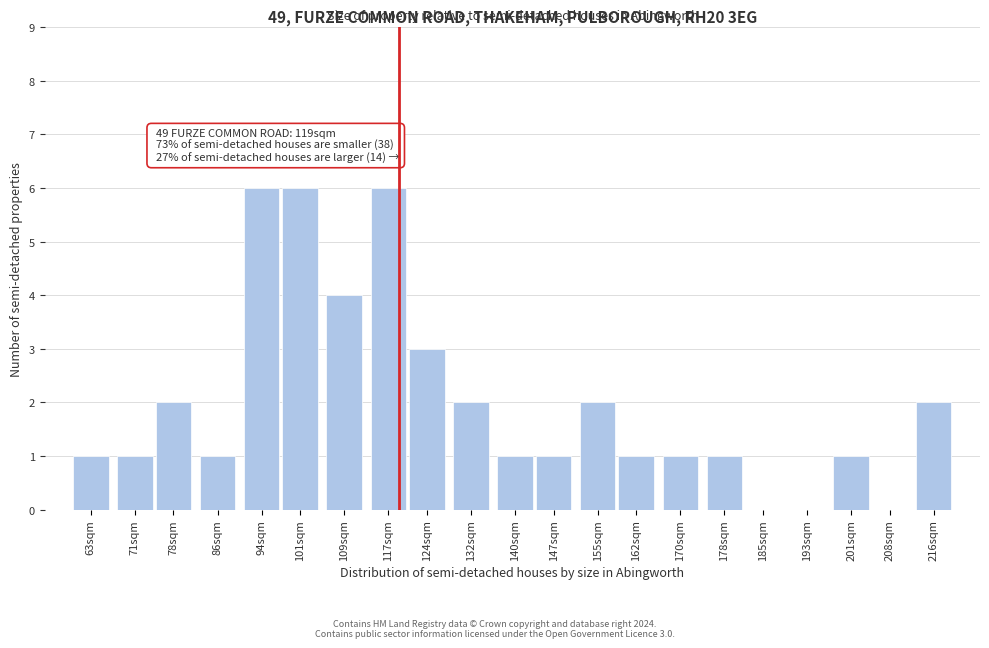

Reading left to right, what are all the values shown in this chart?

63sqm=1	71sqm=1	78sqm=2	86sqm=1	94sqm=6	101sqm=6	109sqm=4	117sqm=6	124sqm=3	132sqm=2	140sqm=1	147sqm=1	155sqm=2	162sqm=1	170sqm=1	178sqm=1	185sqm=0	193sqm=0	201sqm=1	208sqm=0	216sqm=2